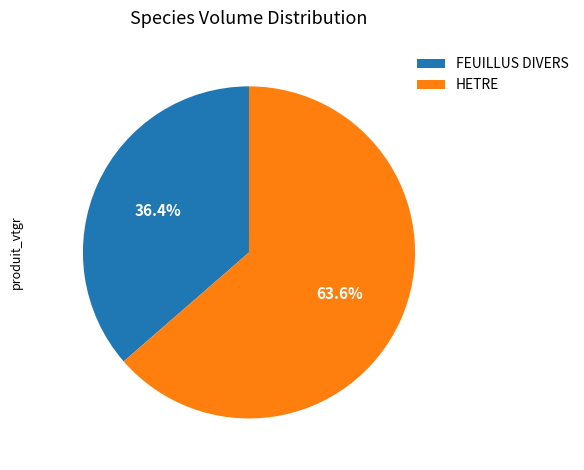

How many slices are in this pie chart?

2